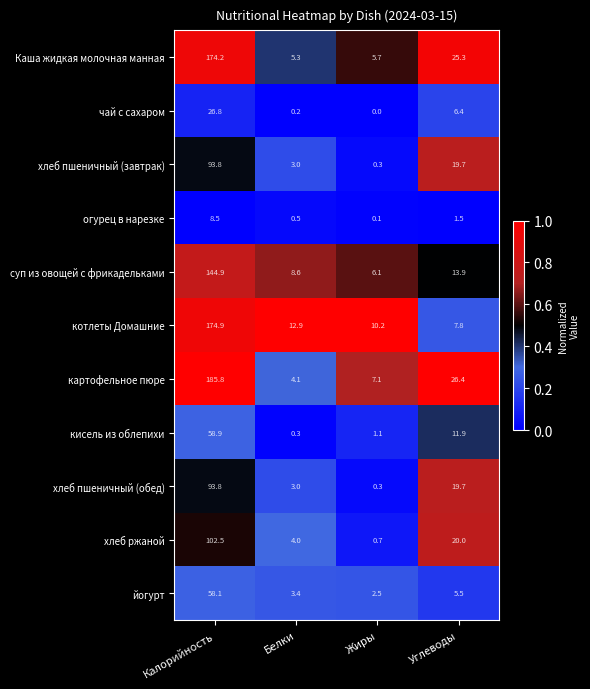

Between Белки and Углеводы, which series saw the biggest shift?

картофельное пюре